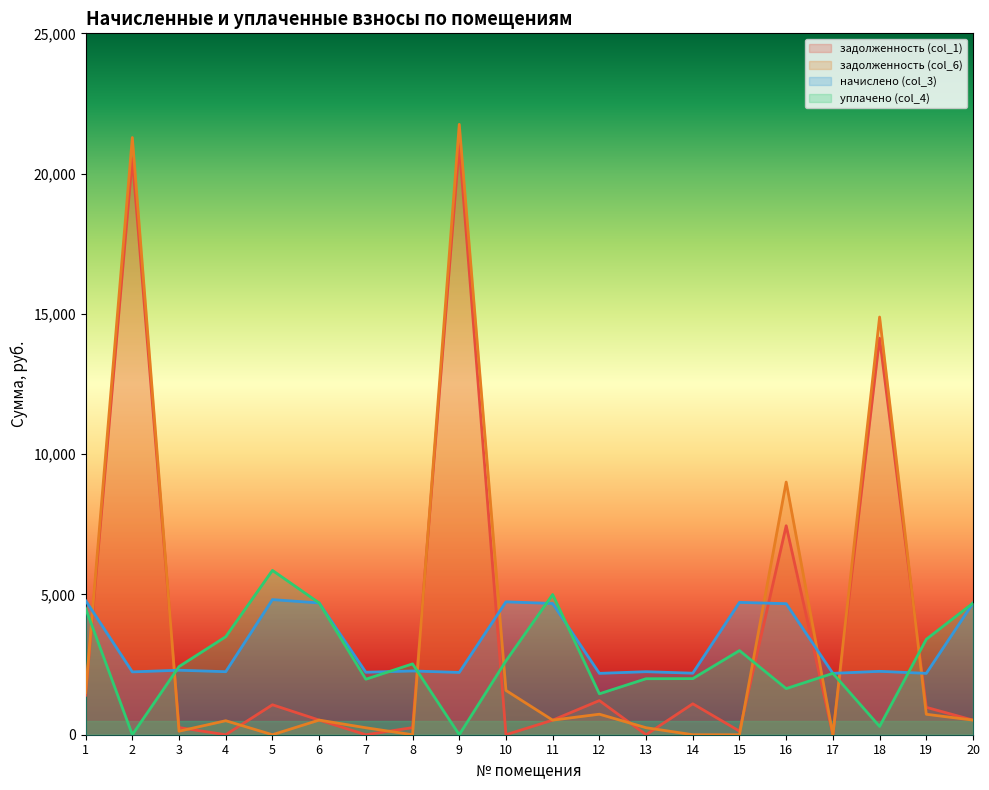

How many values in the задолженность (col_6) series are below 521?

10